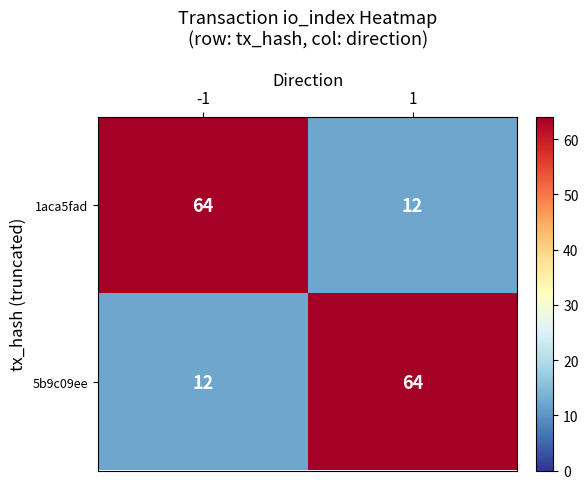

What is the minimum value for 5b9c09ee?

12